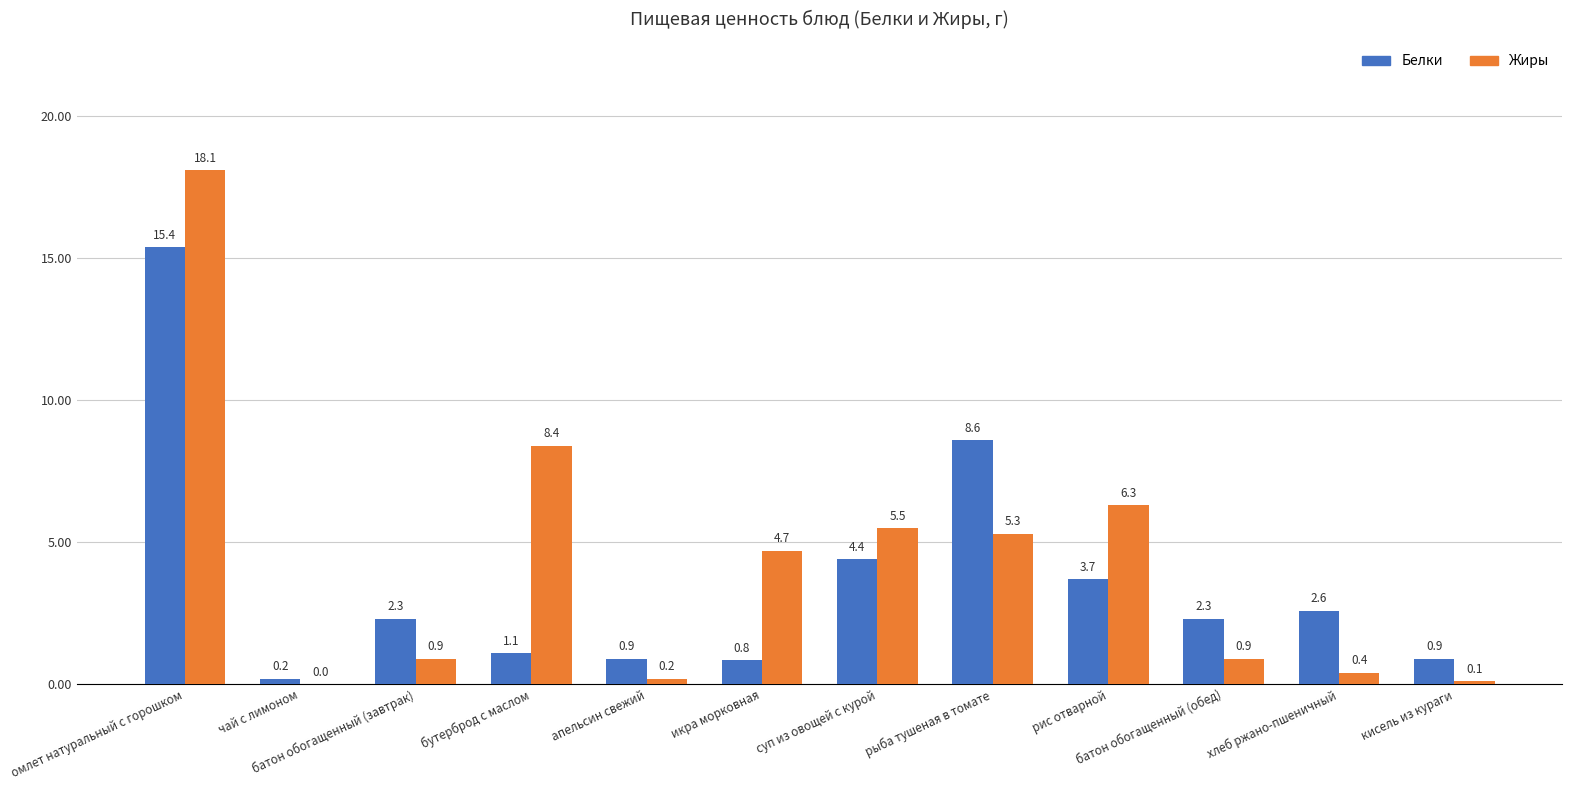

What is the highest value of the Белки series?

15.4